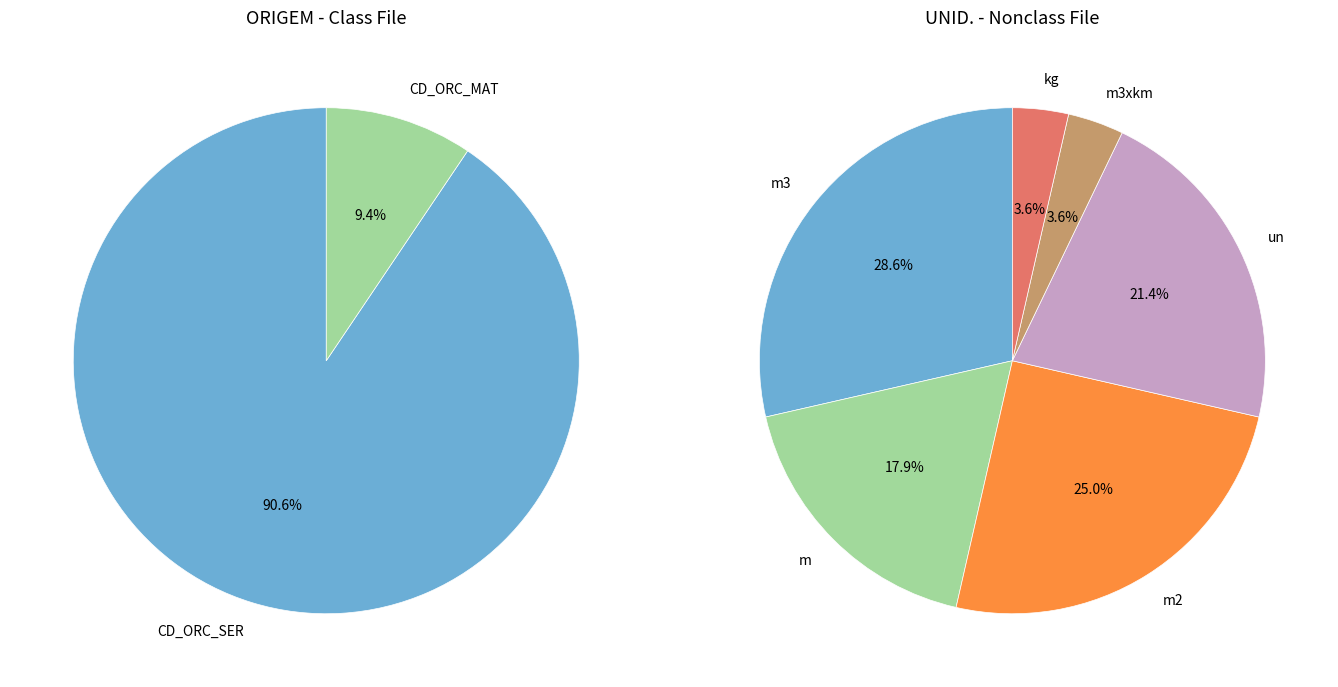

What percentage is the CD_ORC_MAT slice, to the nearest percent?

9%